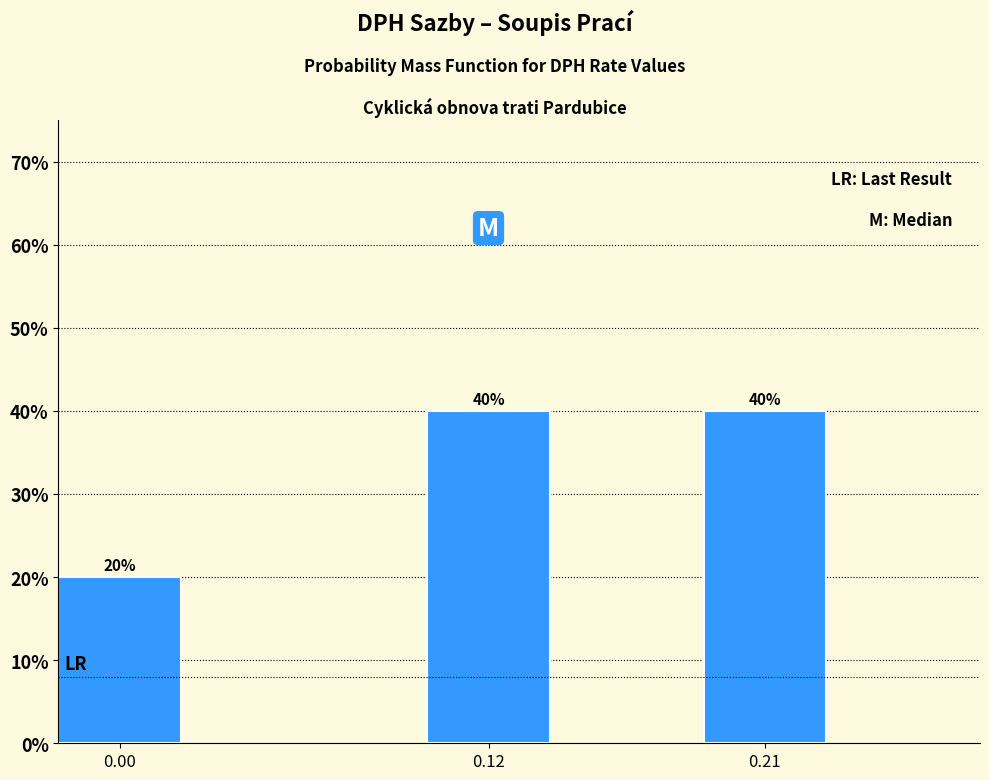

Are the bars horizontal?

No